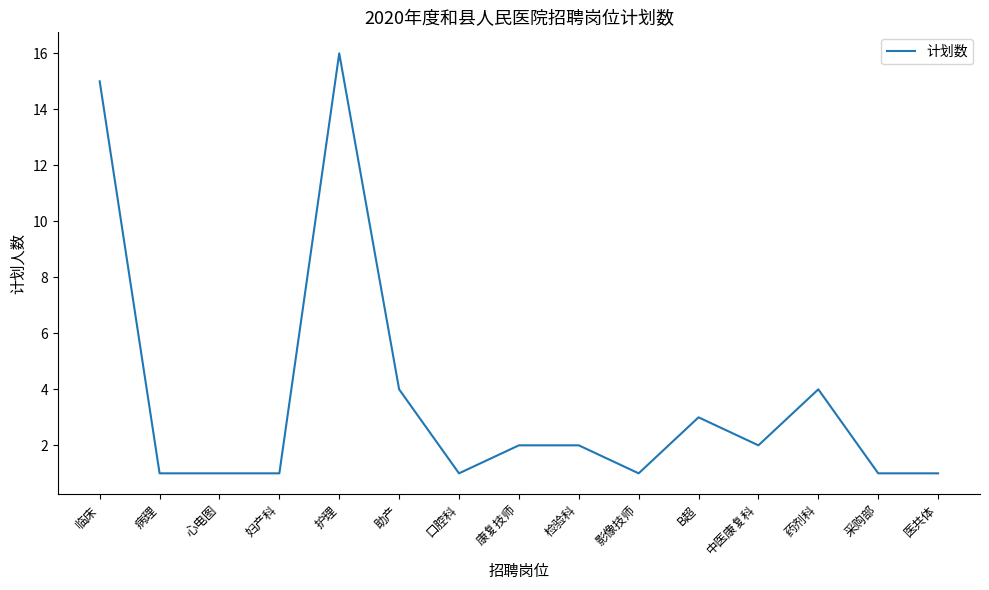

What is the greatest value displayed?

16